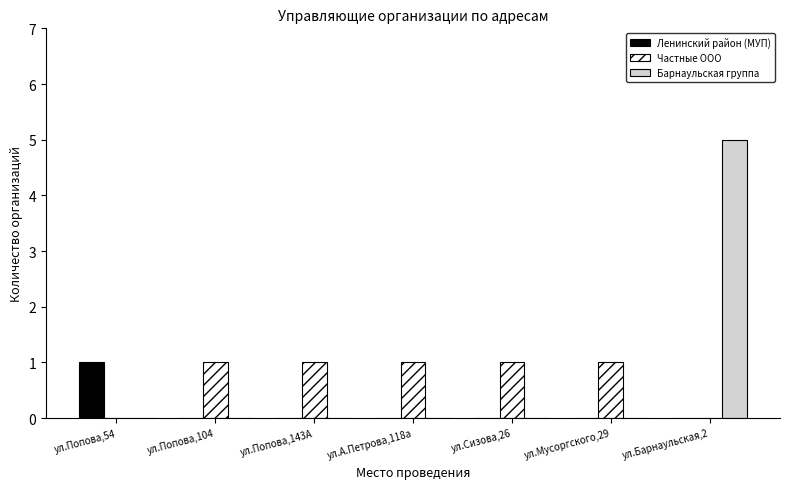

What is the sum of all Ленинский район (МУП) values?

1